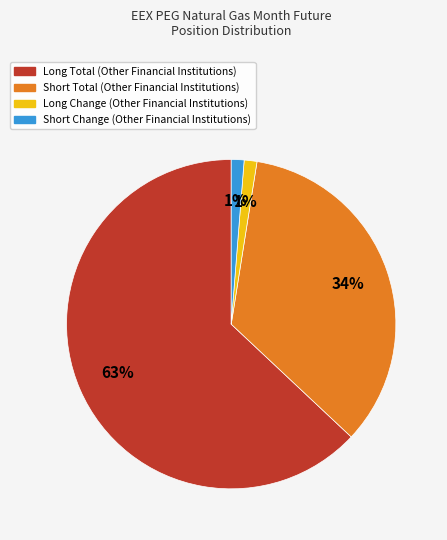

True or false: Short Change (Other Financial Institutions) accounts for 1% of the total.

True